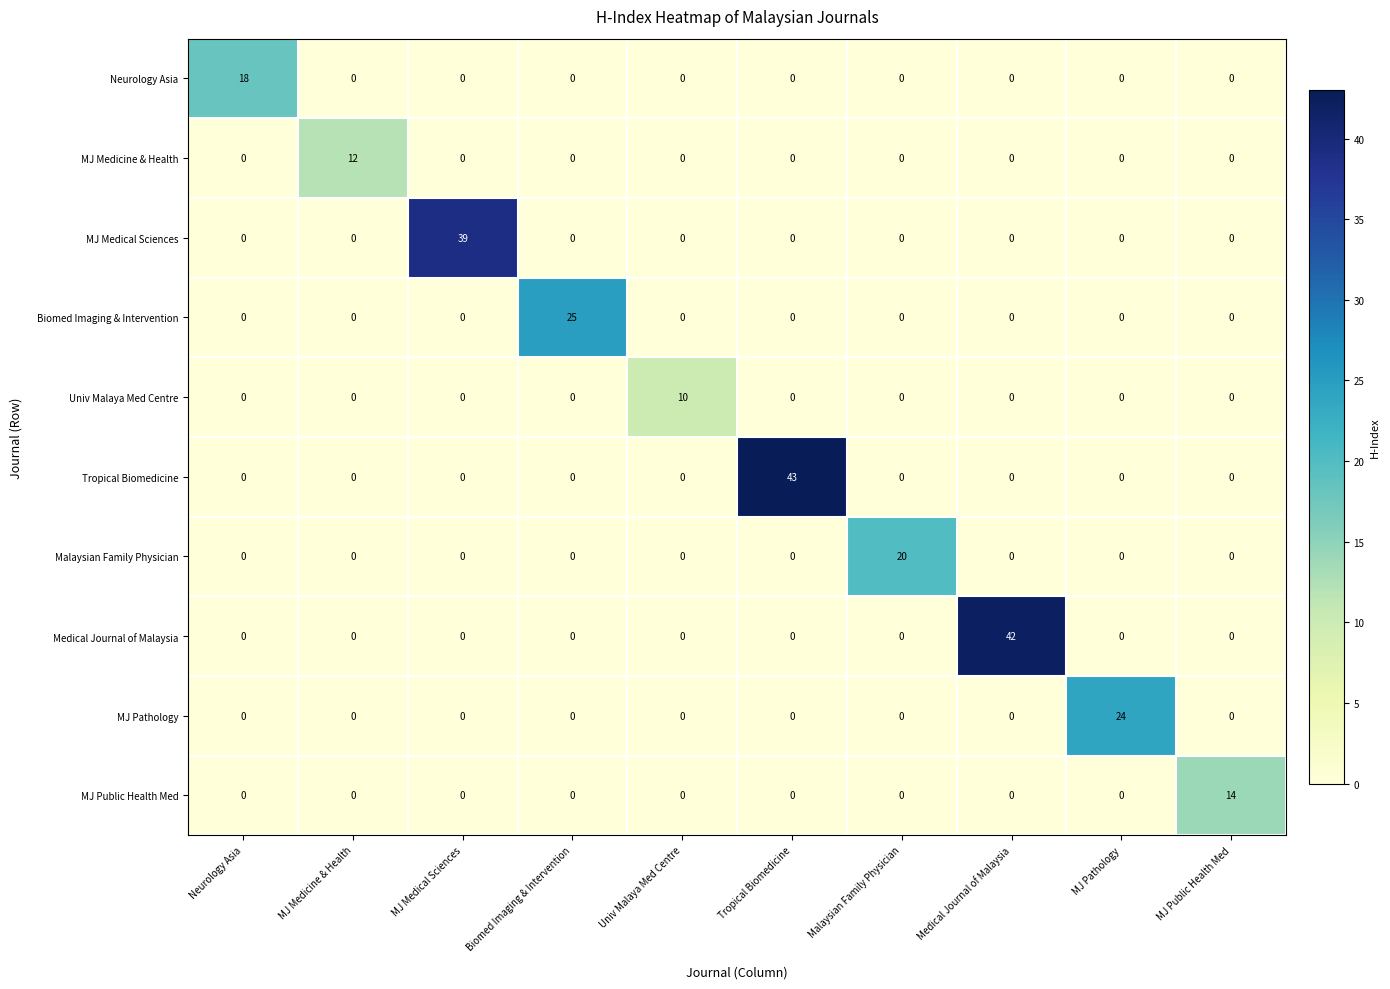

At how many categories does at least one series exceed 19?

6